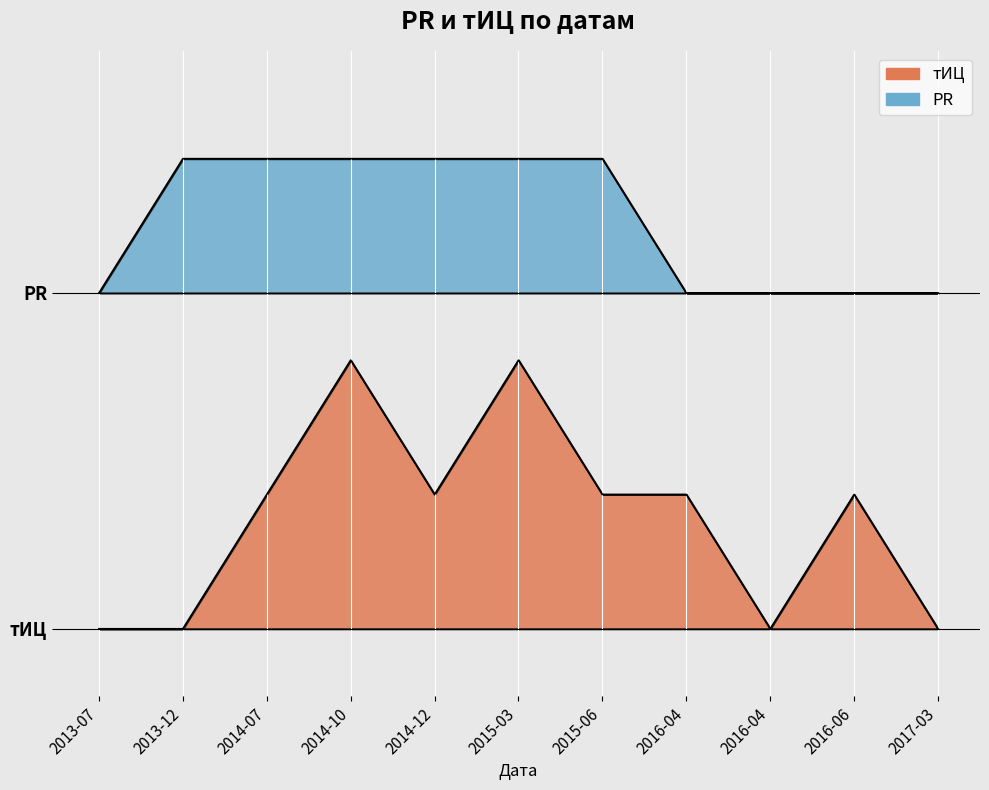

Reading left to right, extract all data points from this chart.

тИЦ: 2017-03-30=0	2016-06-16=10	2016-04-28=0	2016-04-21=10	2015-06-11=10	2015-03-19=20	2014-12-25=10	2014-10-16=20	2014-07-10=10	2013-12-11=0	2013-07-10=0
PR: 2017-03-30=0	2016-06-16=0	2016-04-28=0	2016-04-21=0	2015-06-11=1	2015-03-19=1	2014-12-25=1	2014-10-16=1	2014-07-10=1	2013-12-11=1	2013-07-10=0